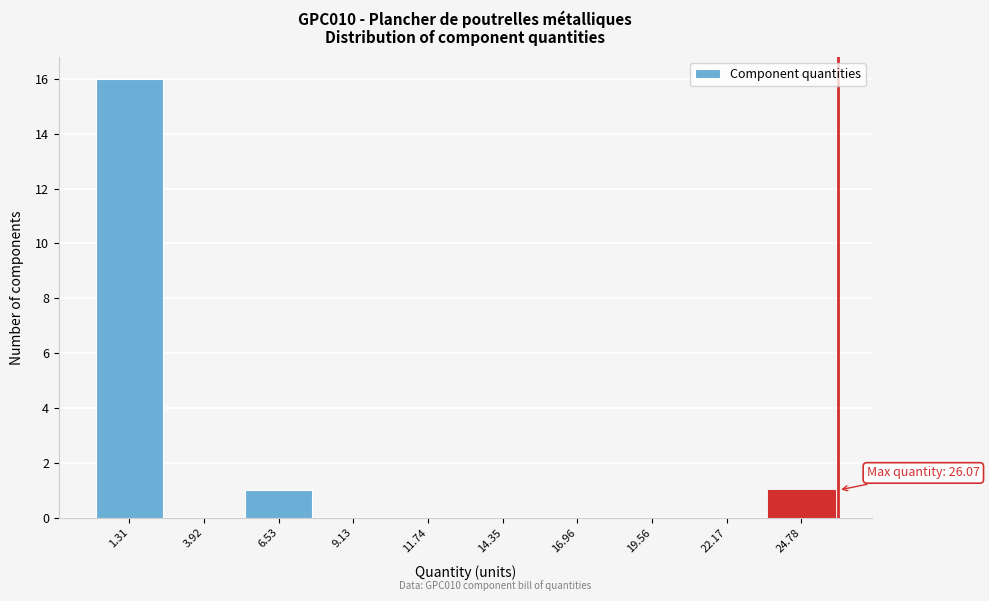

Which range on the x-axis has the tallest bar?

0.0 to 2.5